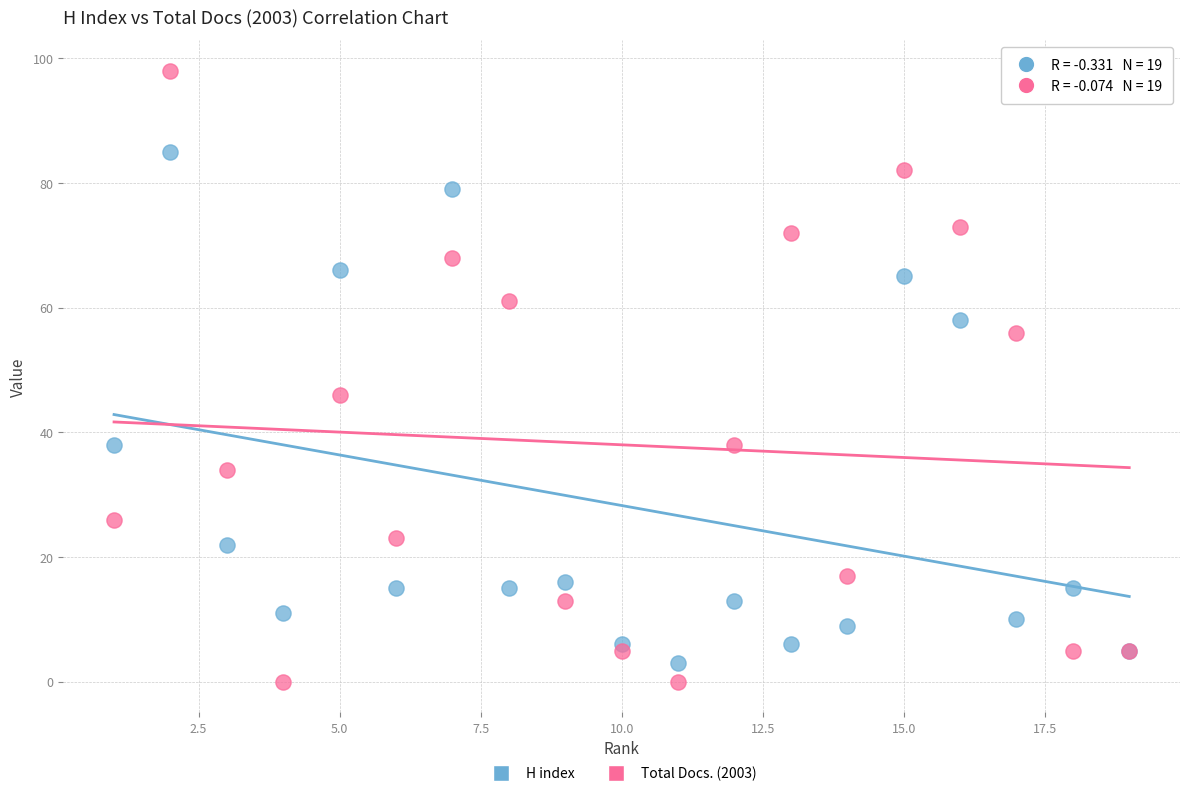

What are all the series names shown in the legend?

H index, Total Docs. (2003)